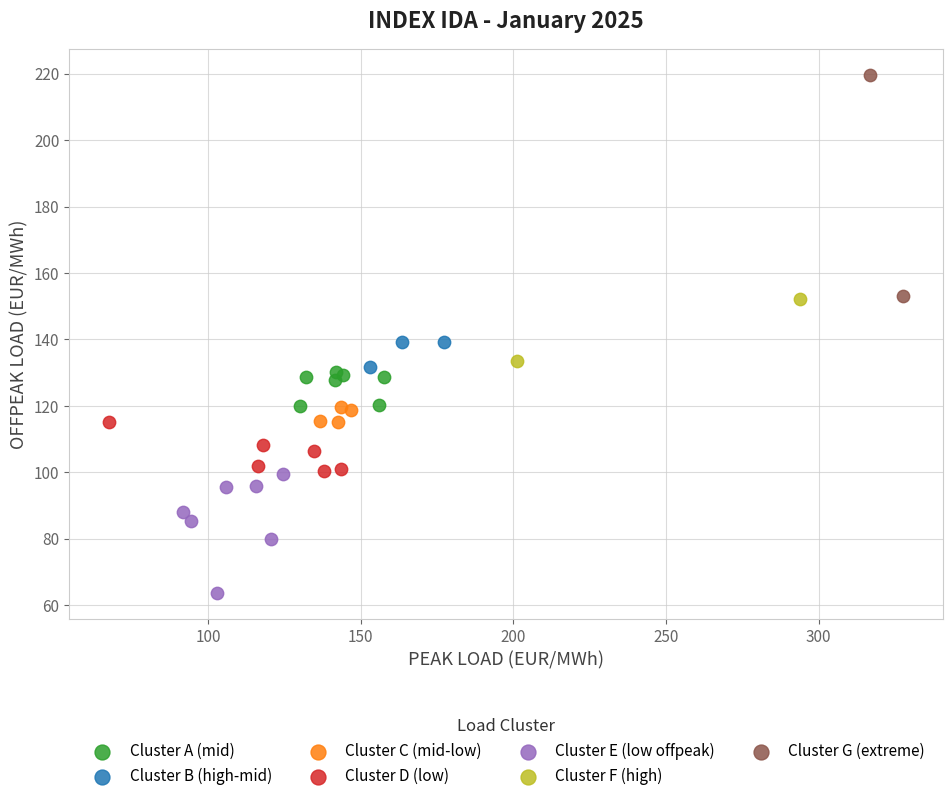

Which series reaches the maximum Y coordinate?

Cluster G (extreme)